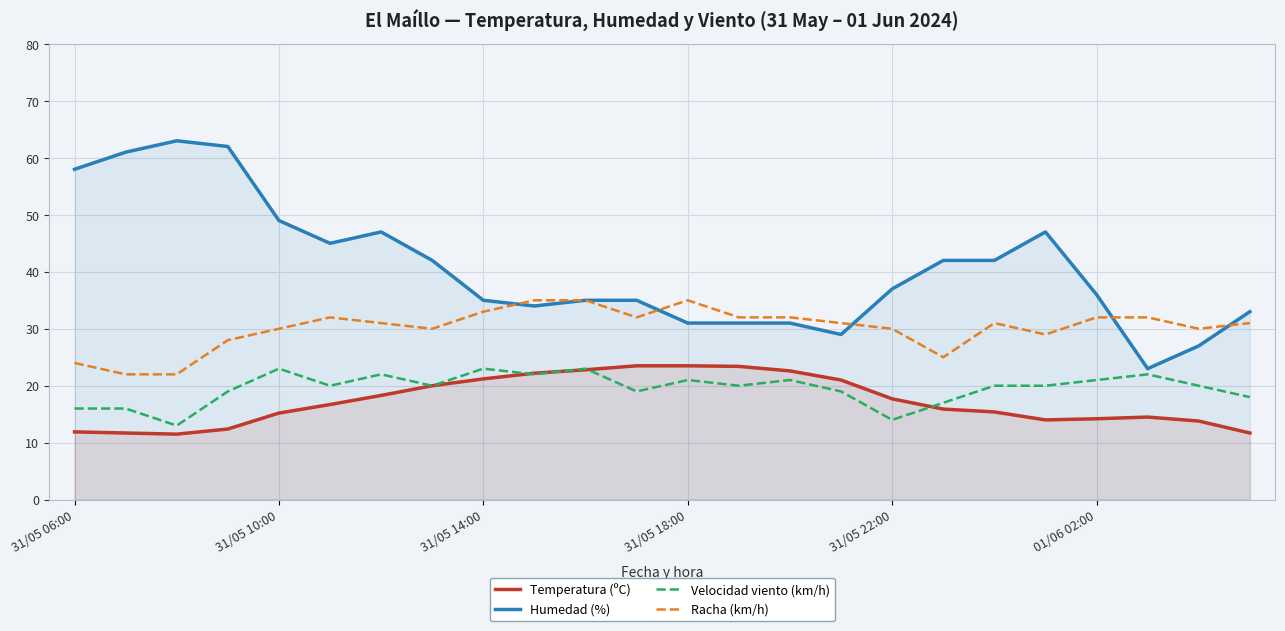

True or false: Humedad (%) has a value of 37.0 at 31/05 22:00.

True